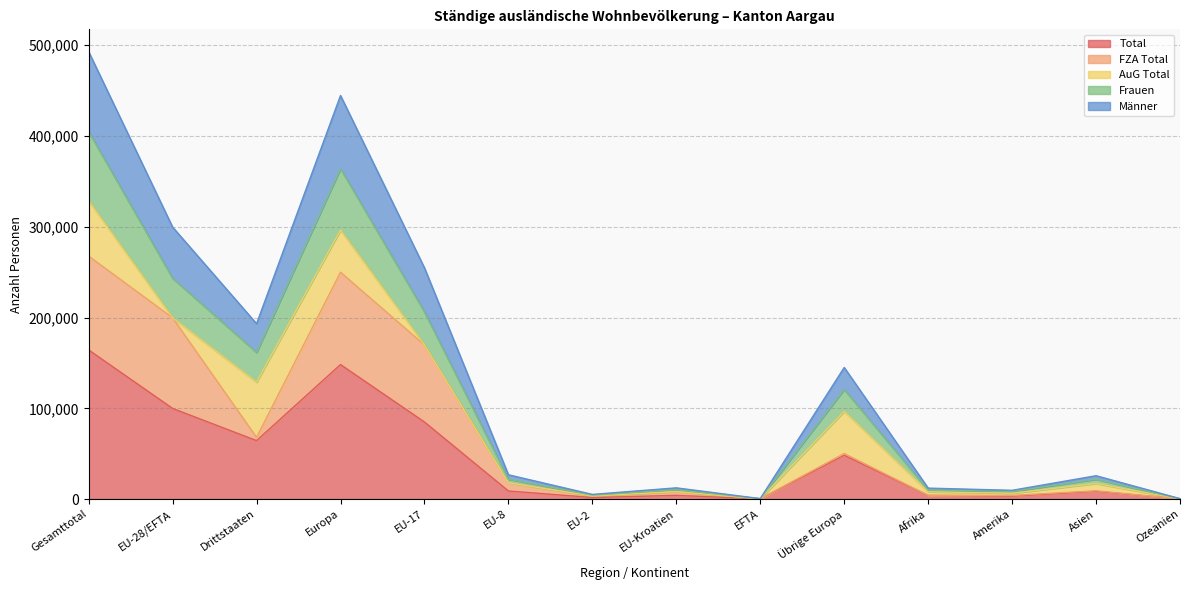

At which category does Männer reach its first local valley?

Drittstaaten